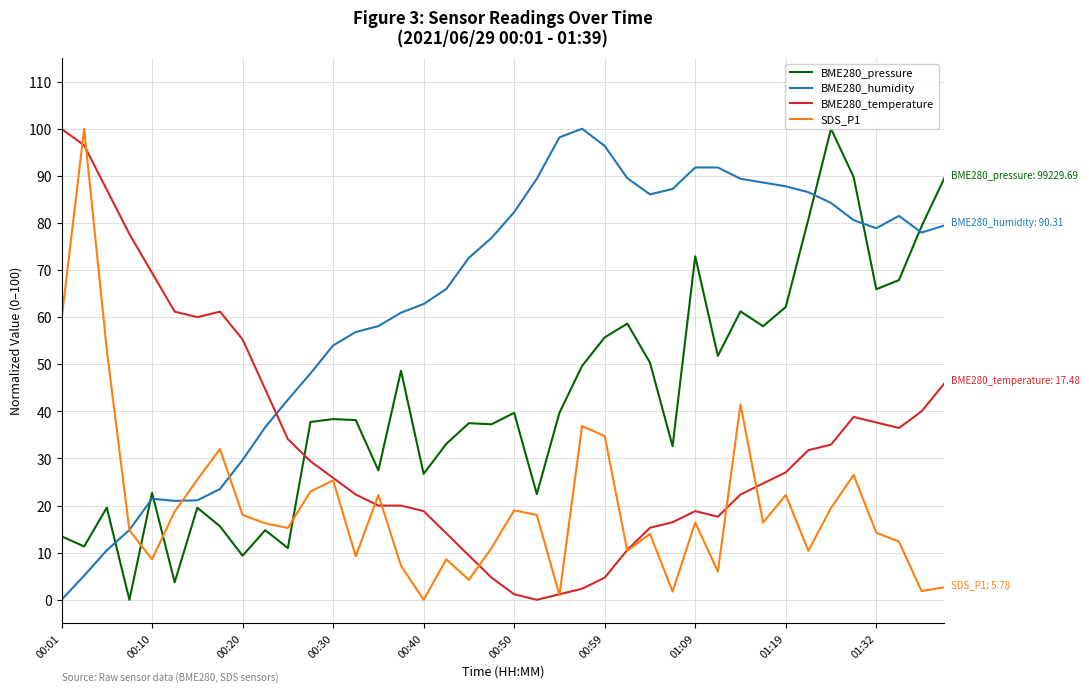

The BME280_humidity series shows 7.3 at 00:10. True or false?

False